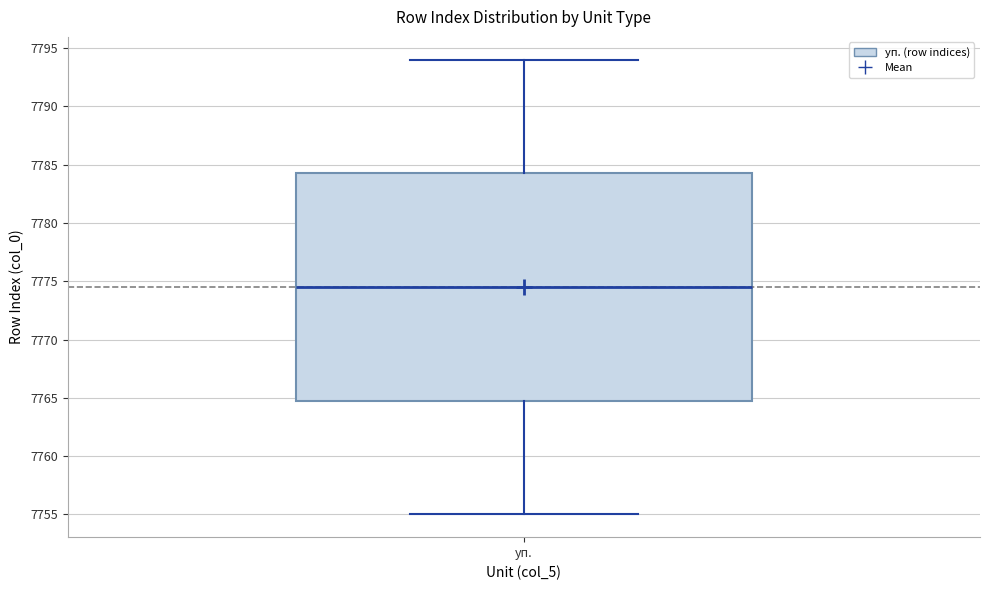

Transcribe this box plot: give where the median line is, the range the box spans, and where the two whiskers end, as read against the y-axis. The values are not printed on the chart, so give them approximately, as read against the axis.

median 7774.5, box 7765.0 to 7784.5, whiskers 7755.0 to 7794.0